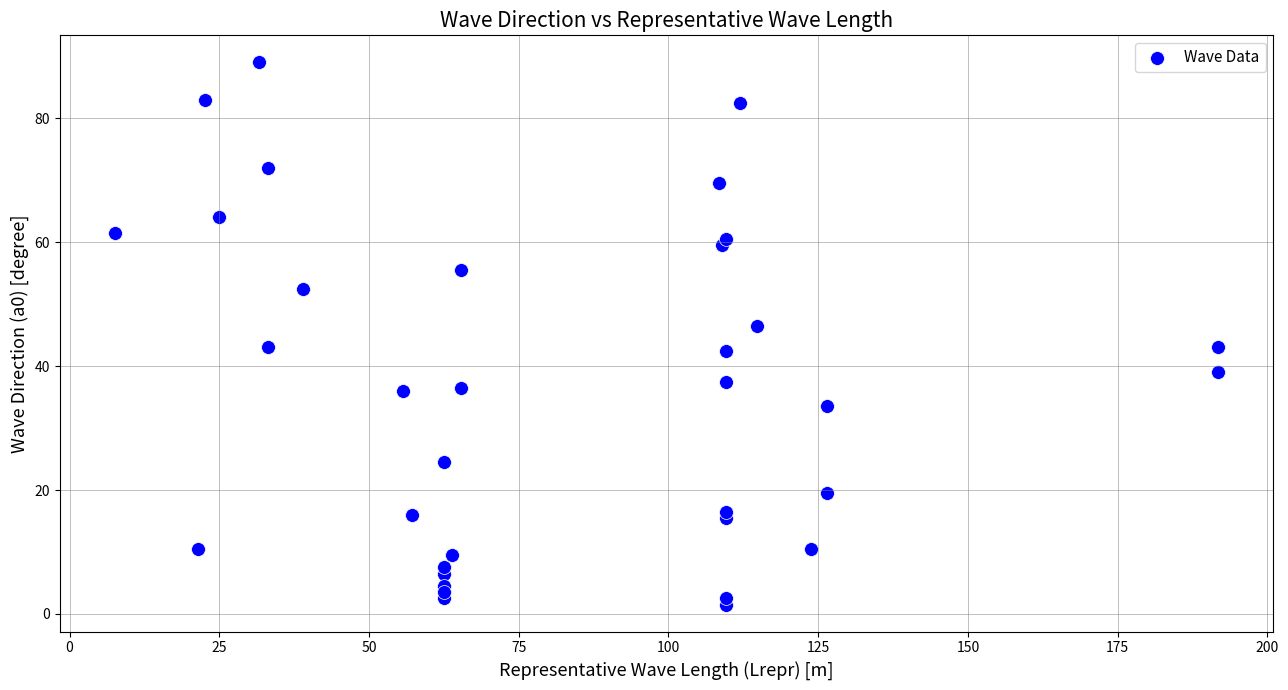

What is the range of Y values (max minus min)?

87.5